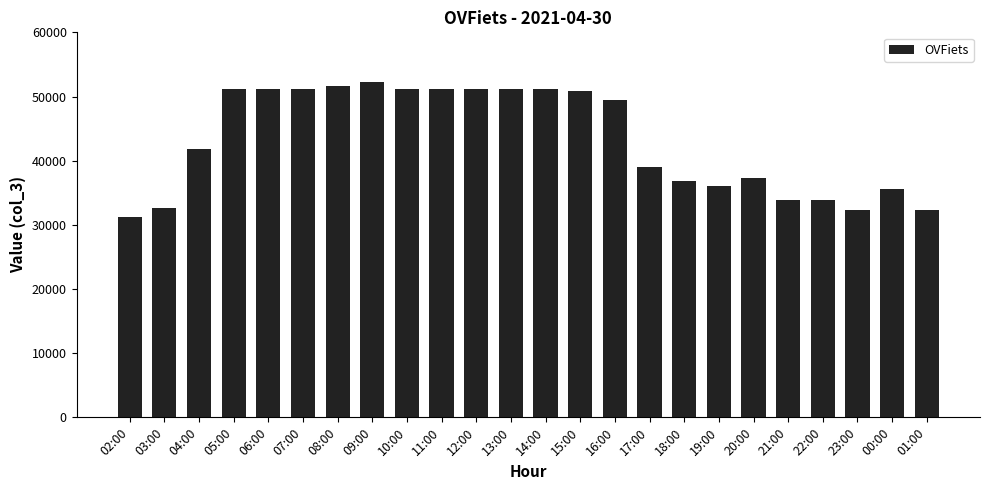

What is the average value?

43174